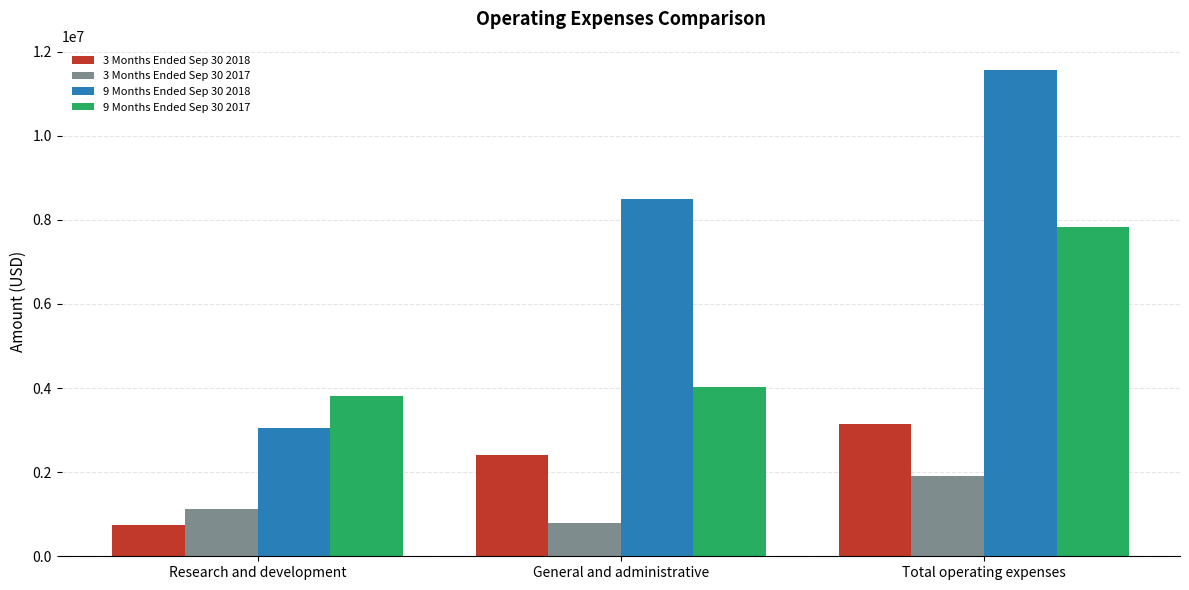

What are all the series names shown in the legend?

3 Months Ended Sep 30 2018, 3 Months Ended Sep 30 2017, 9 Months Ended Sep 30 2018, 9 Months Ended Sep 30 2017